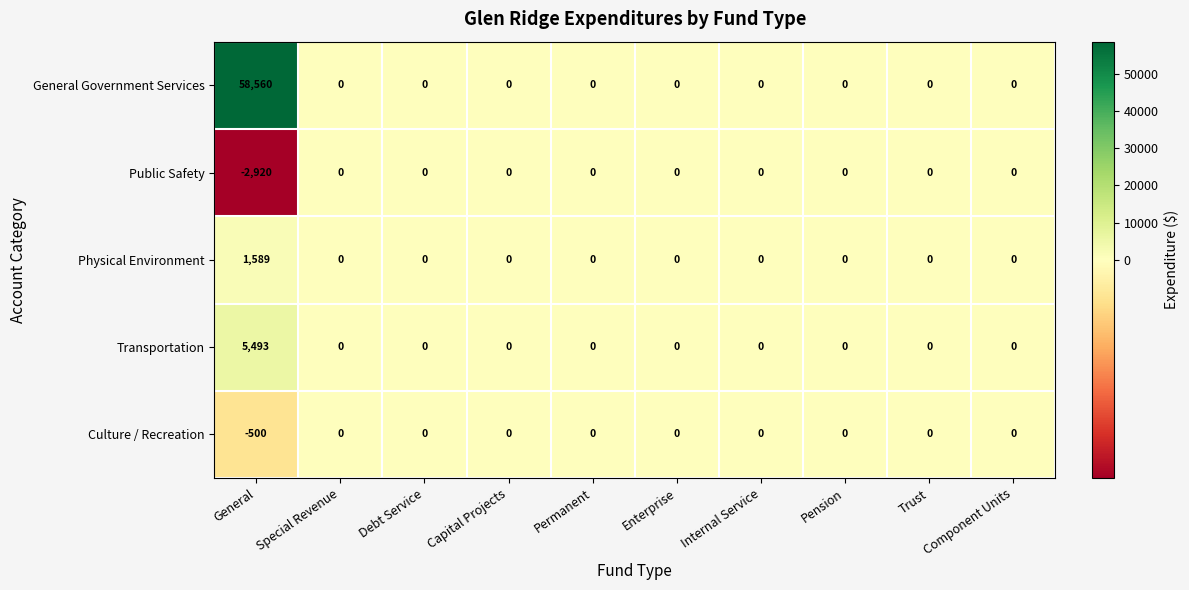

Which series has the largest total across all categories?

General Government Services